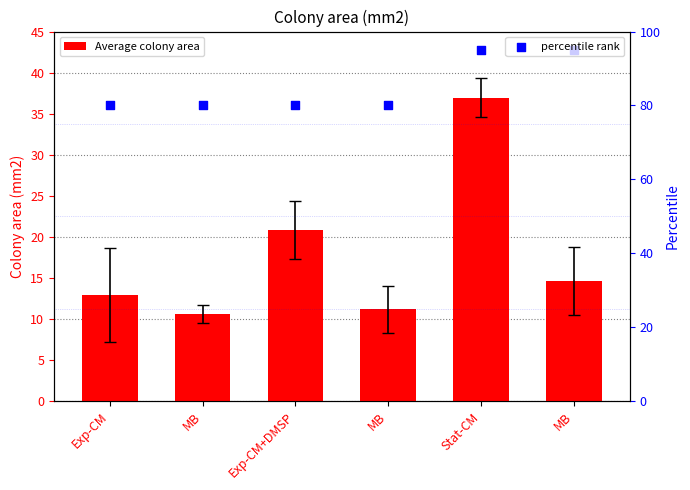

Which series reaches the minimum Y coordinate?

Average colony area